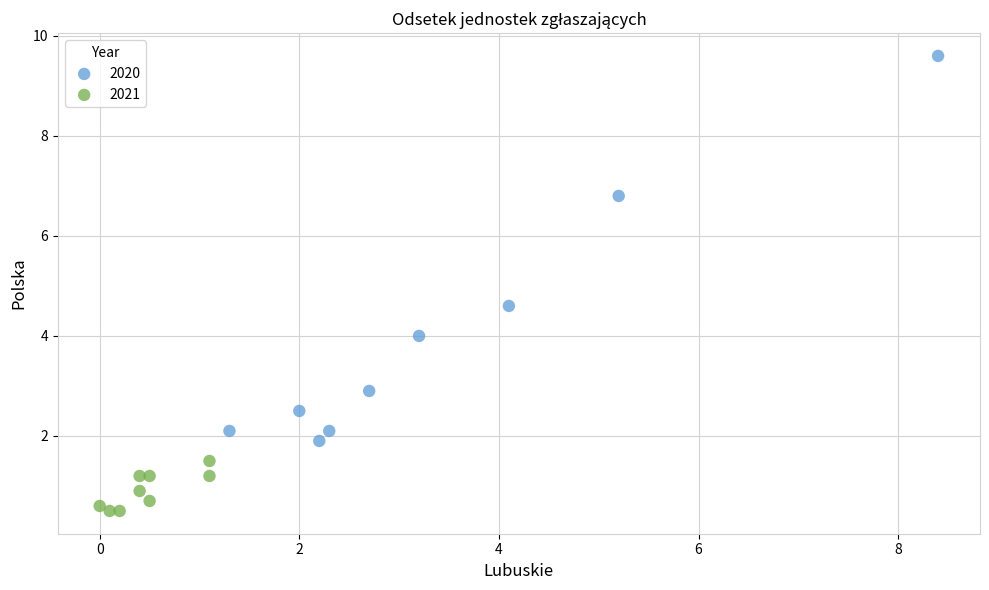

What are all the series names shown in the legend?

2020, 2021